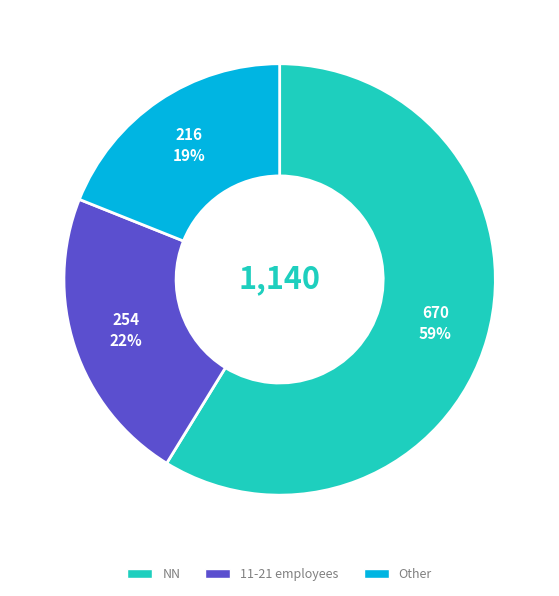

Is there a majority slice in this chart?

Yes